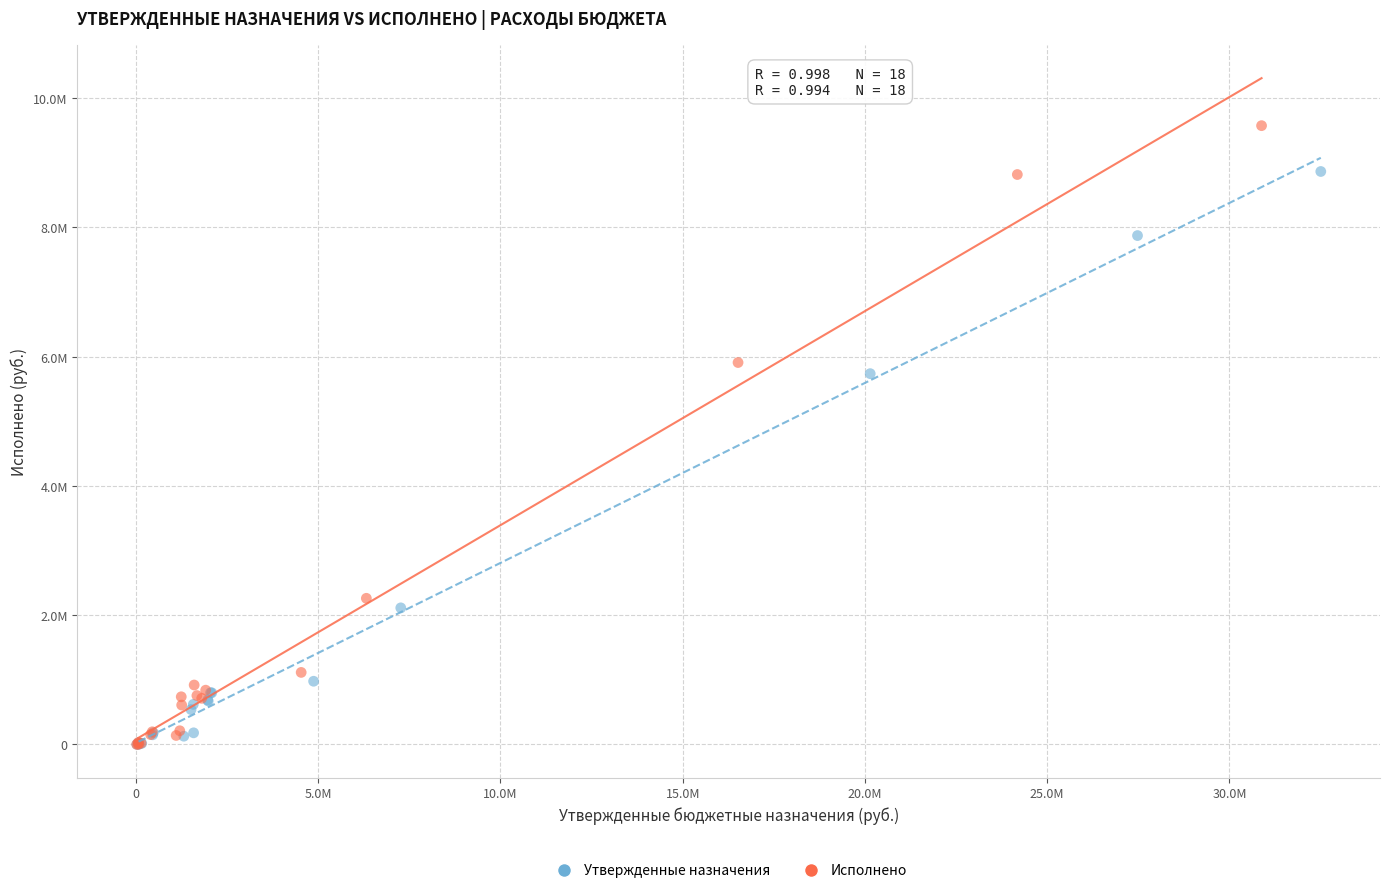

Which series has the largest Y range (max minus min)?

Исполнено